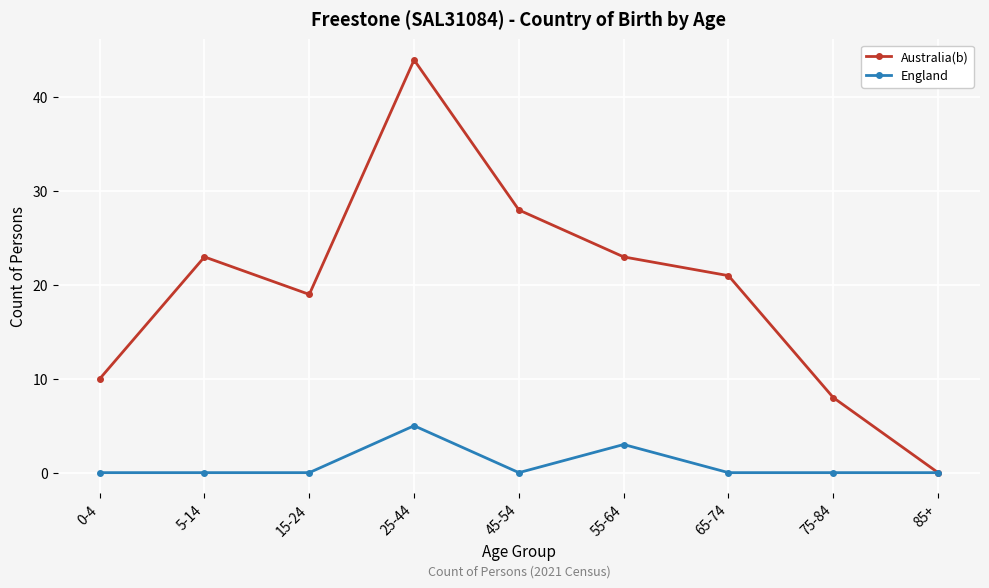

How many interior local valleys does the Australia(b) series have?

1